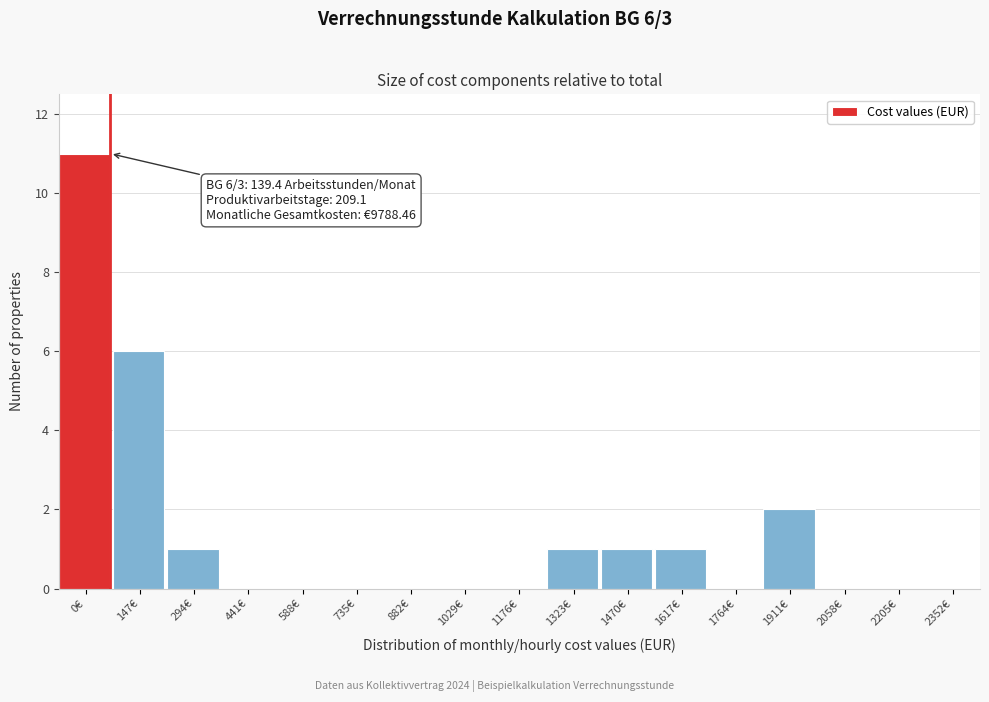

Reading left to right, transcribe all the data shown in this chart.

0€=11	147€=6	294€=1	441€=0	588€=0	735€=0	882€=0	1029€=0	1176€=0	1323€=1	1470€=1	1617€=1	1764€=0	1911€=2	2058€=0	2205€=0	2352€=0